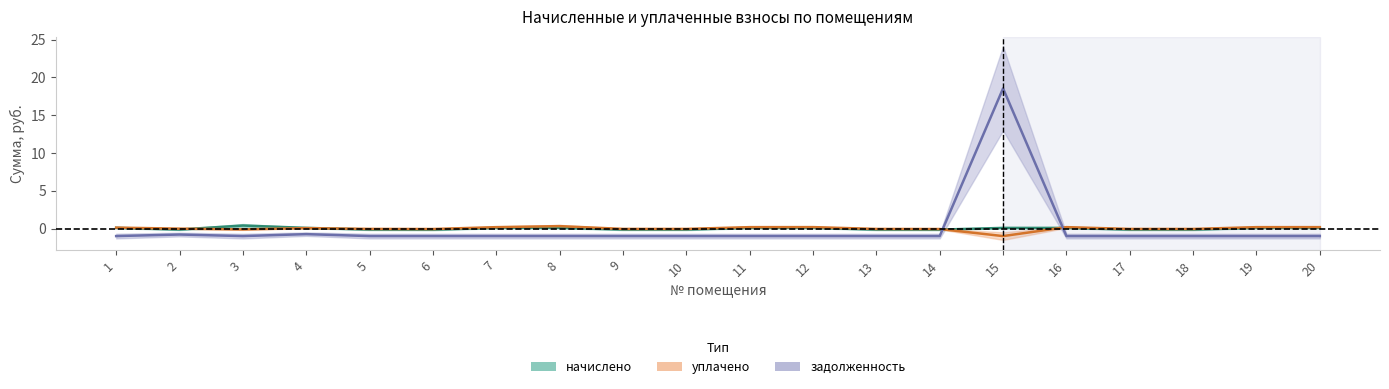

Where is the first local minimum for уплачено?

3